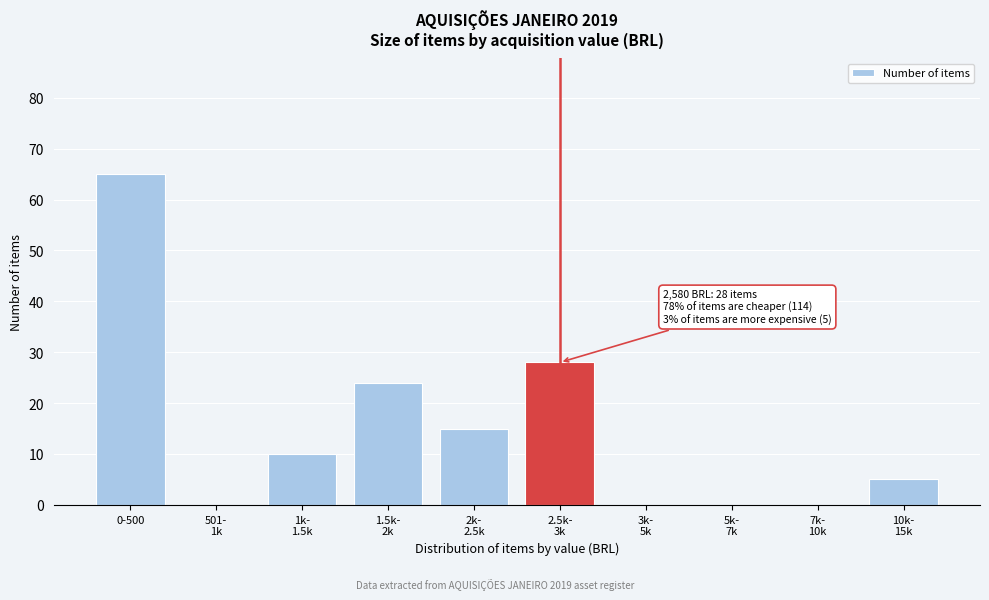

Which label corresponds to the largest value in the chart?

0-500